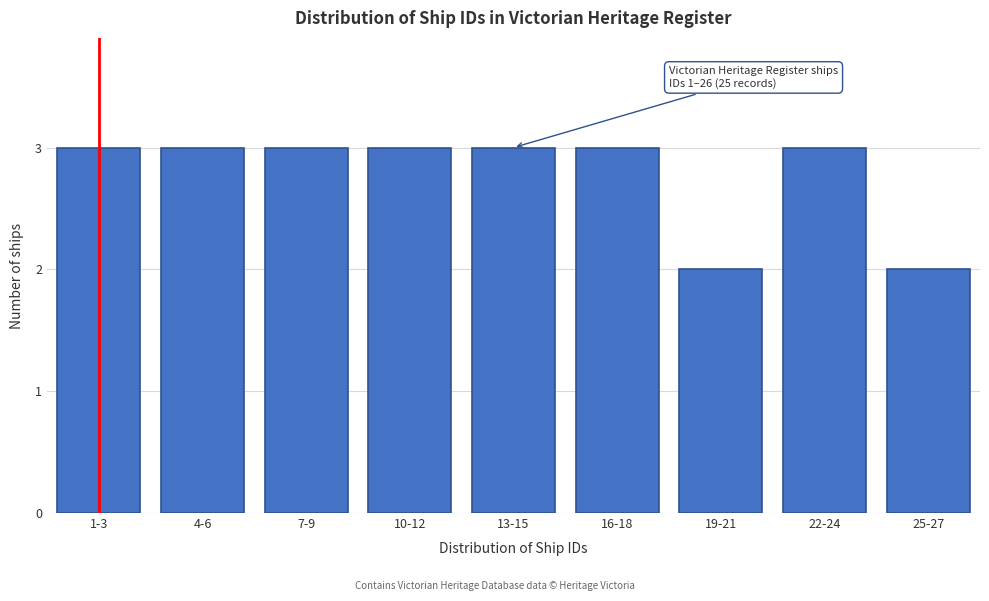

Reading left to right, list all the values displayed in this chart.

3	3	3	3	3	3	2	3	2